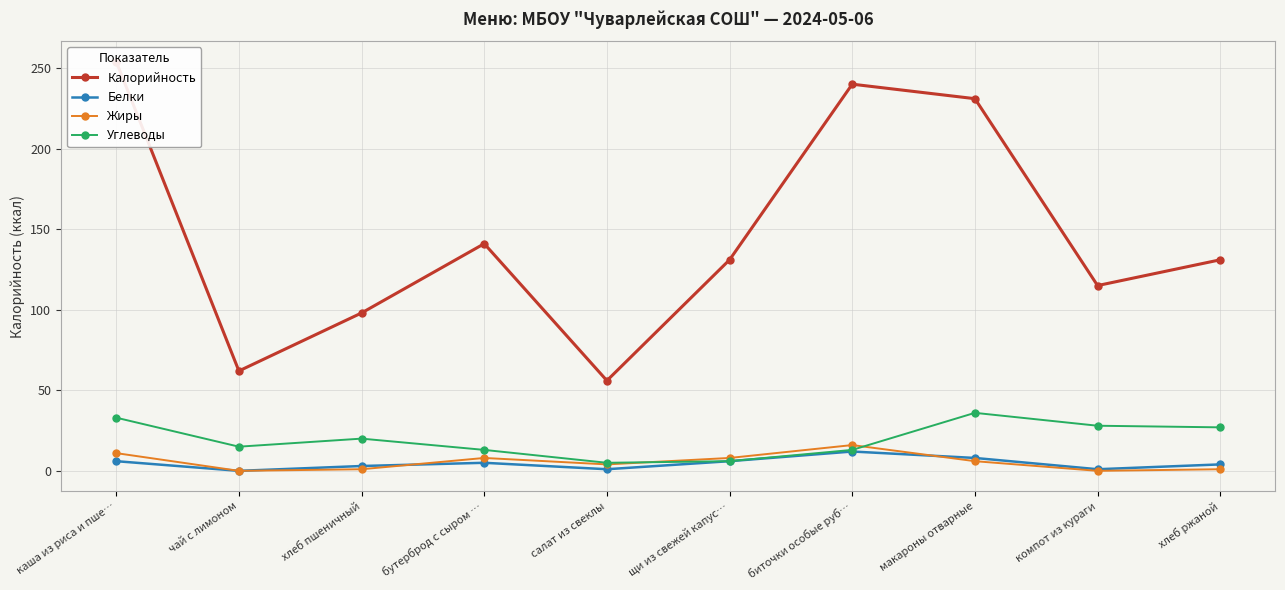

At which category is the sum across all series the highest?

каша из риса и пше…